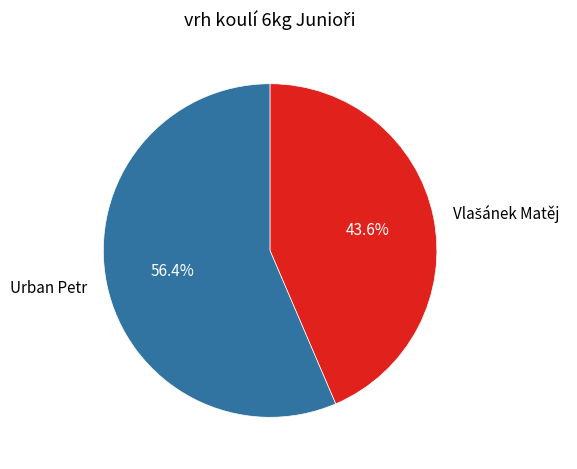

Which category accounts for the majority?

Urban Petr